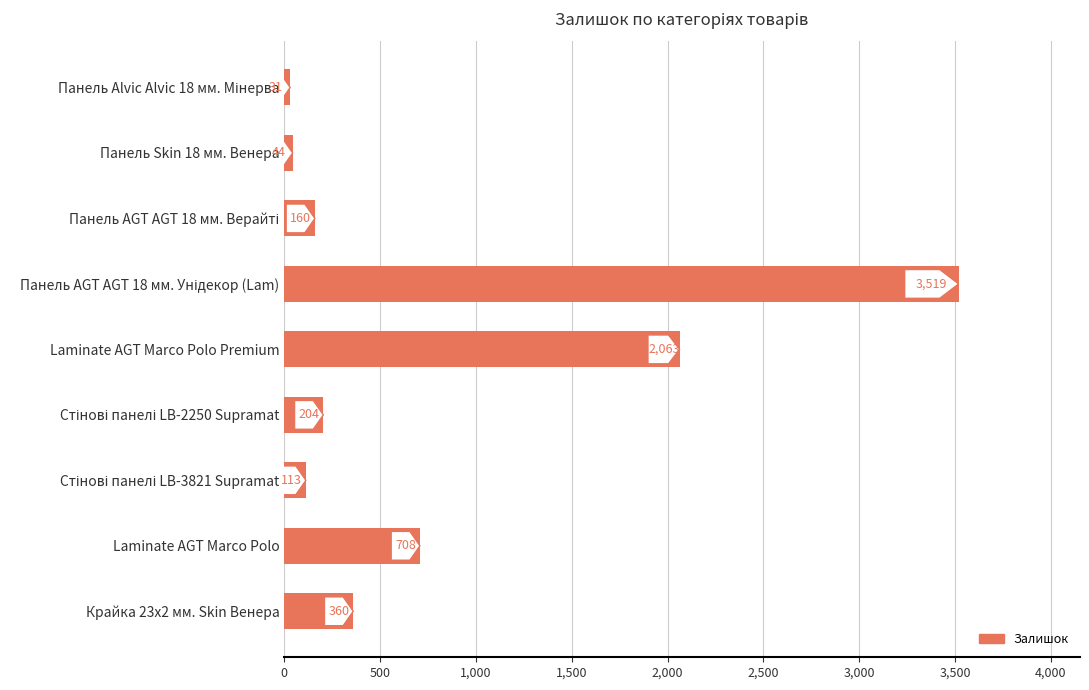

What is the smallest value displayed?

31